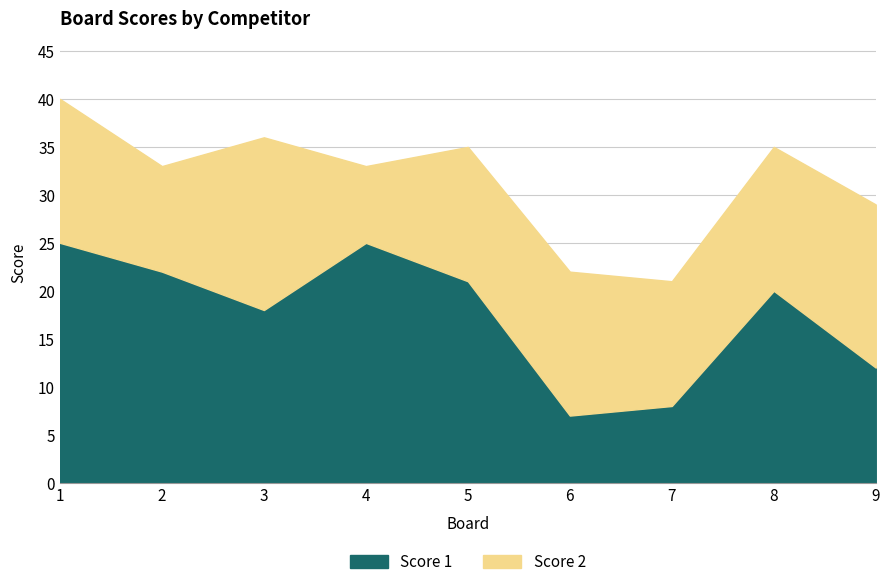

What is the minimum value for Score 1?

7